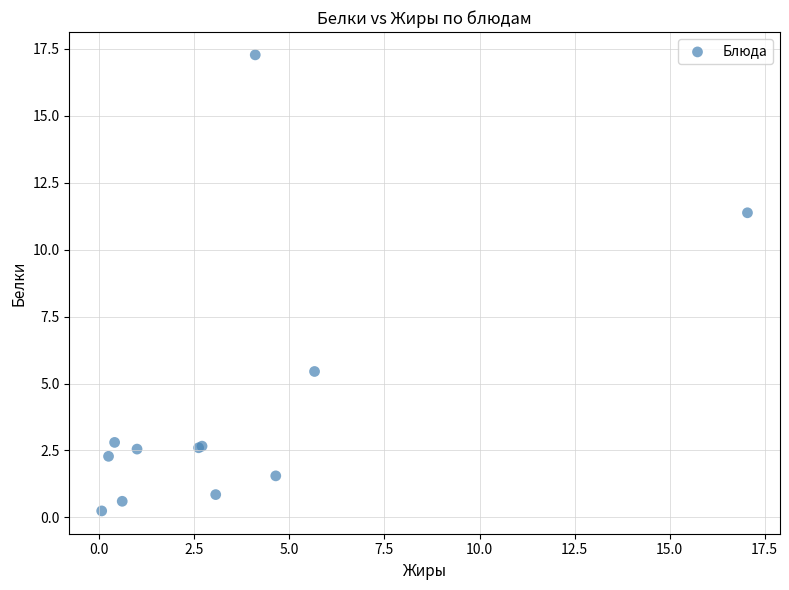

What Y value in the scatter plot is closest to 8?

5.5